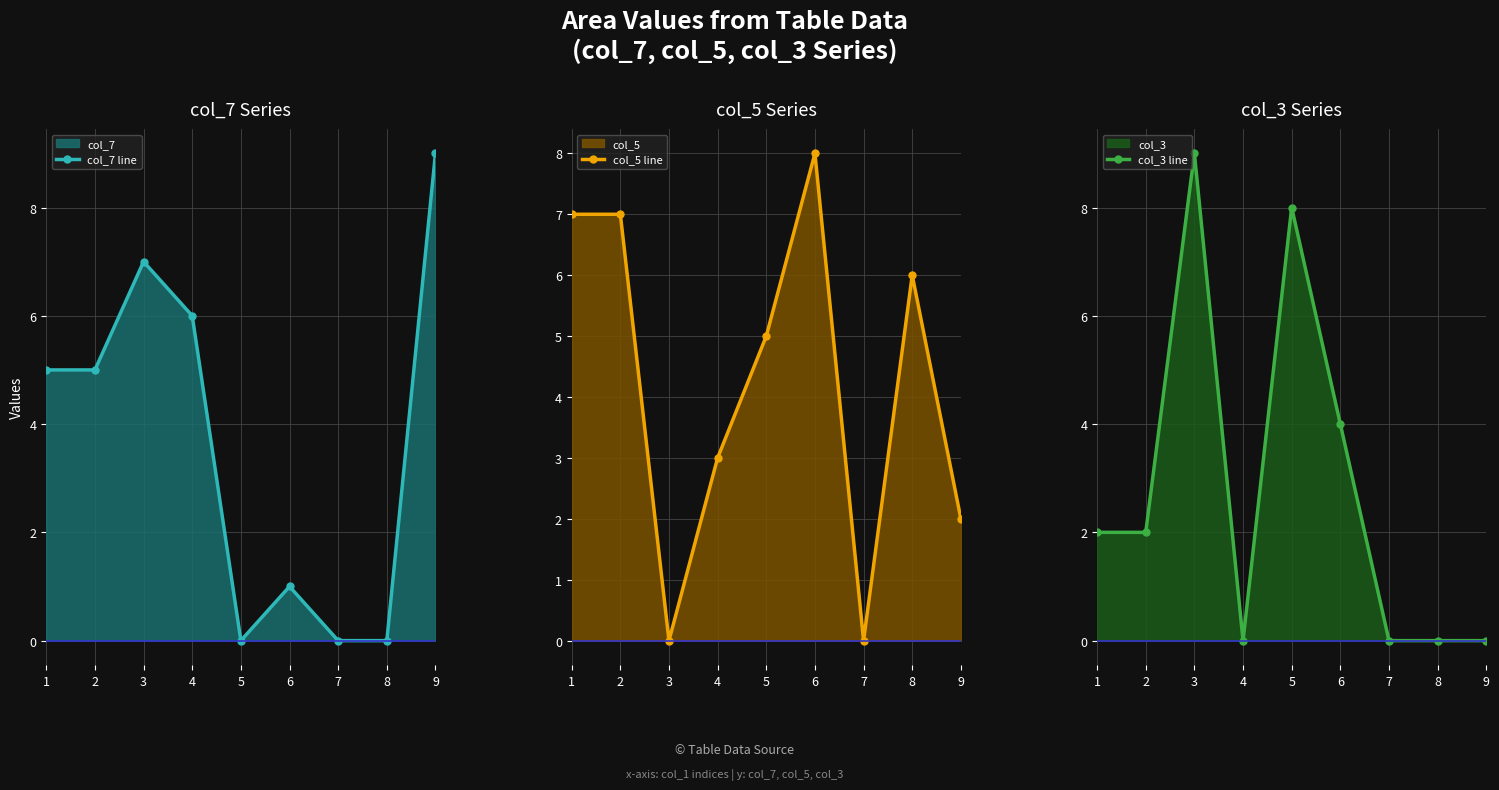

Where is the first local maximum for col_5 line?

6